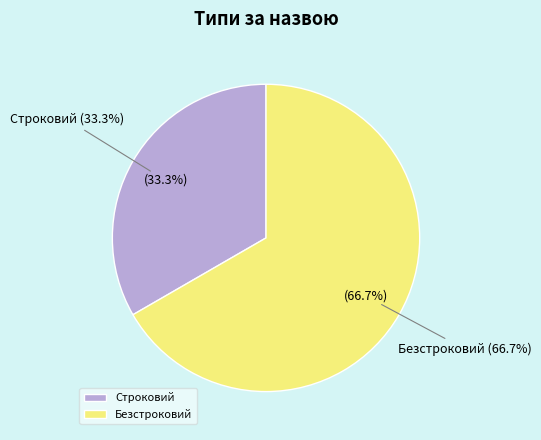

What is the largest slice in the pie chart?

Безстроковий